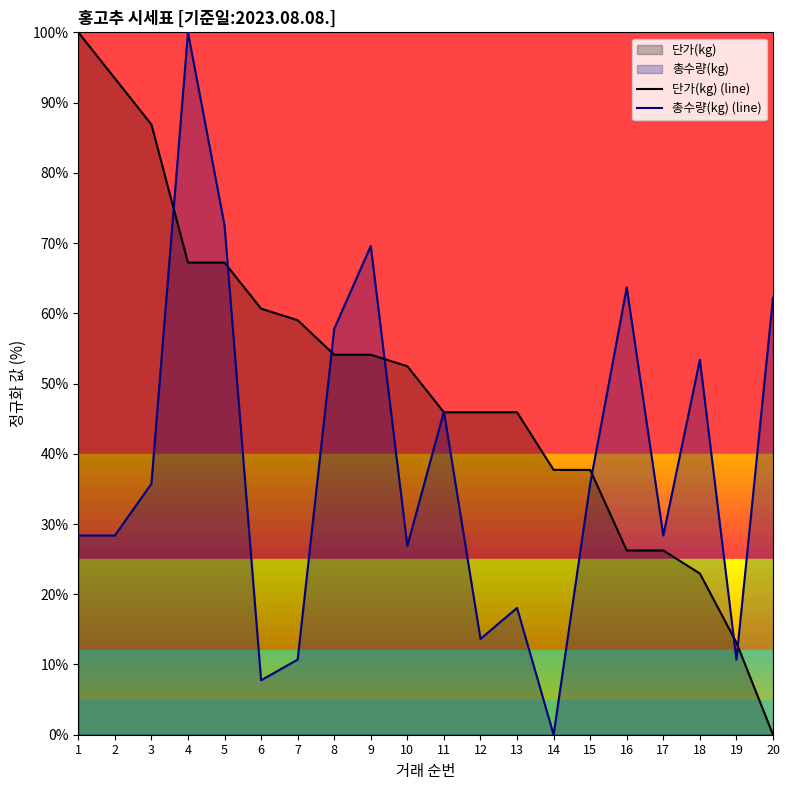

True or false: 총수량(kg) (line) and 단가(kg) (line) cross at least once.

True